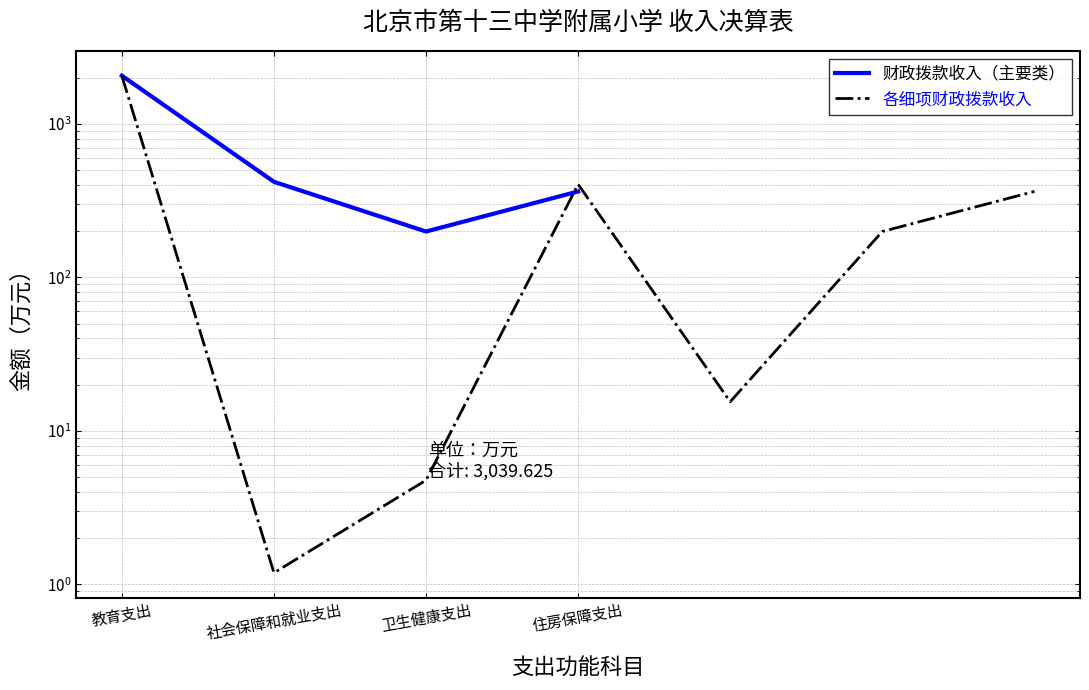

Between 卫生健康支出 and 社会保障和就业支出, which is larger?

社会保障和就业支出